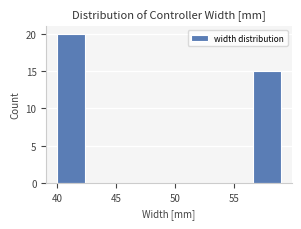

Reading left to right, transcribe this chart: for each bar, give the range it covers on the x-axis and its height. Neither the bar edges nor the heights are printed on the chart, so give them approximately, as read against the axes.

40.0 to 42.5: 20
42.5 to 45.0: 0
45.0 to 47.0: 0
47.0 to 49.5: 0
49.5 to 52.0: 0
52.0 to 54.5: 0
54.5 to 56.5: 0
56.5 to 59.0: 15